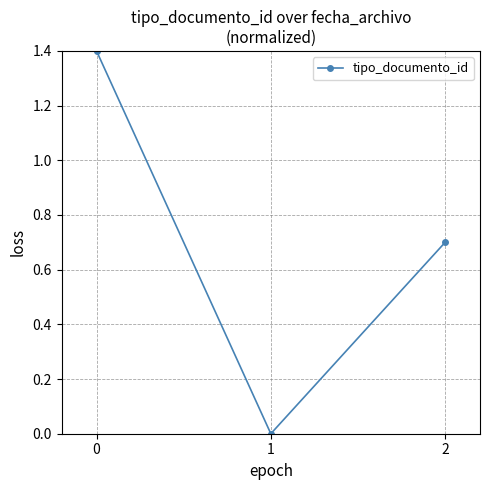

Count the values in the range 0 to 1.

2